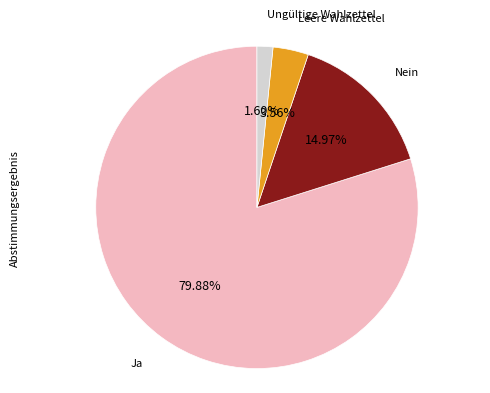

Is there any slice that represents more than half of the pie?

Yes